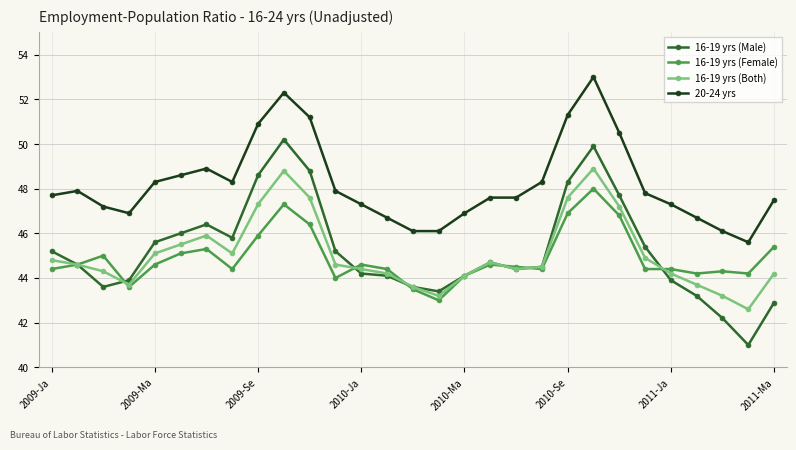

What is the maximum value for 16-19 yrs (Female)?

48.0